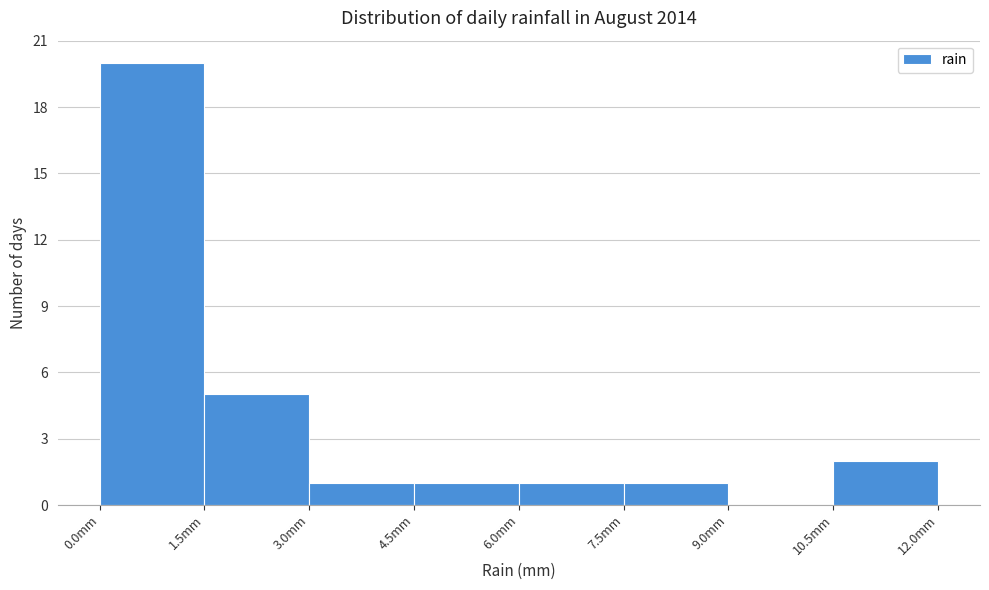

Over which range of the x-axis is the bar tallest?

0.0 to 1.5